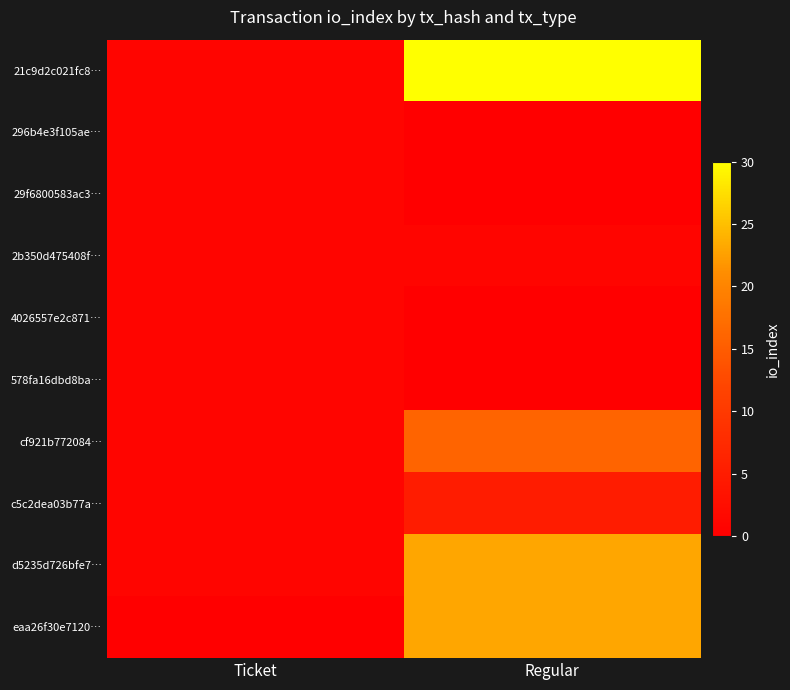

Reading right to left, transcribe all the data shown in this chart.

21c9d2c021fc8…: Regular=30	Ticket=1
296b4e3f105ae…: Regular=0	Ticket=1
29f6800583ac3…: Regular=0	Ticket=1
2b350d475408f…: Regular=1	Ticket=1
4026557e2c871…: Regular=0	Ticket=1
578fa16dbd8ba…: Regular=0	Ticket=1
cf921b772084…: Regular=16	Ticket=1
c5c2dea03b77a…: Regular=5	Ticket=1
d5235d726bfe7…: Regular=23	Ticket=1
eaa26f30e7120…: Regular=23	Ticket=0